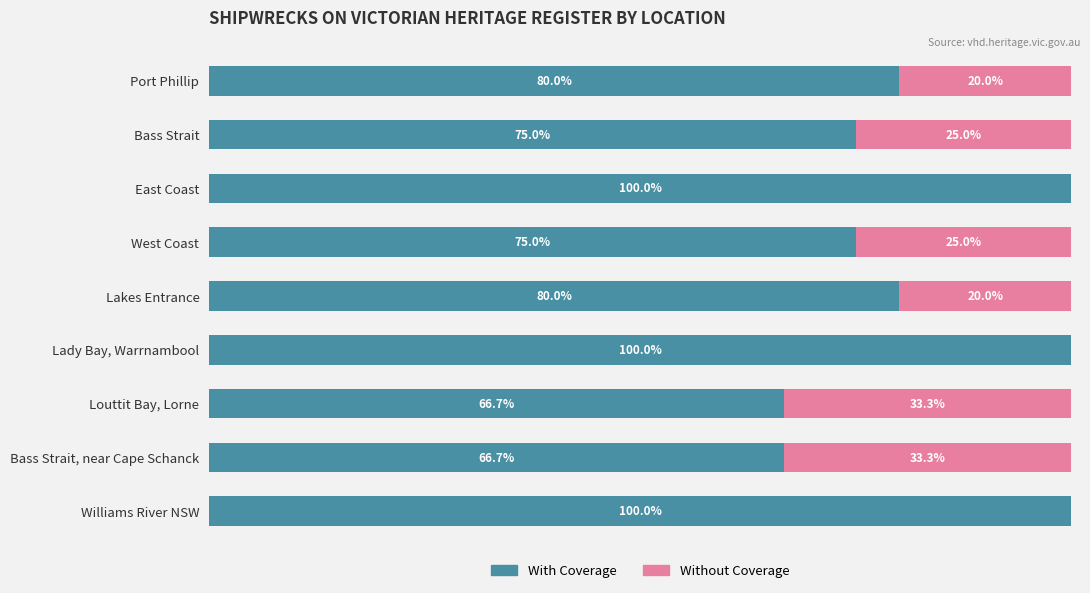

Where does the Without Coverage series first go above 20?

1